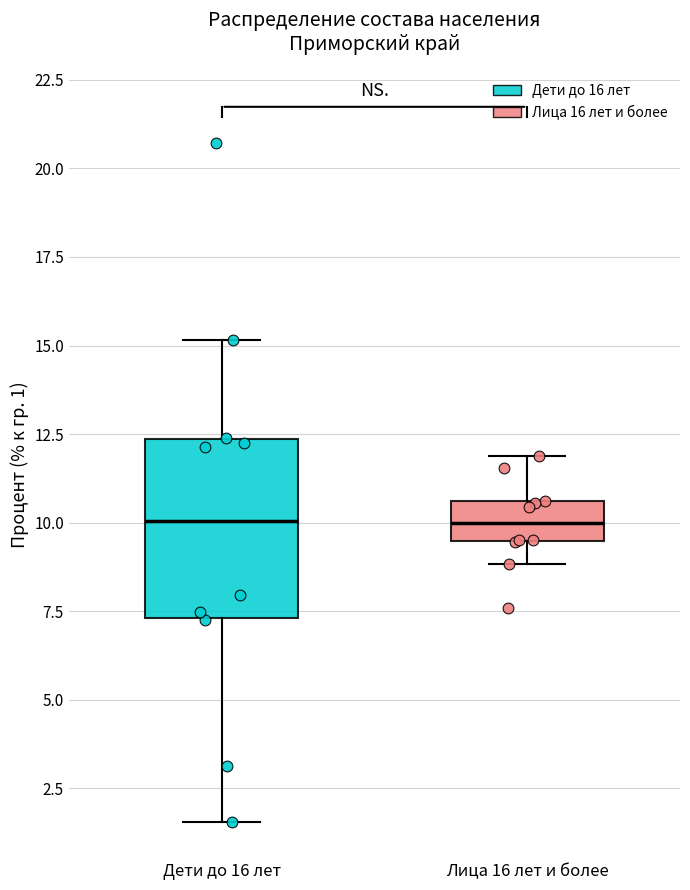

Which box is the tallest, from its lower edge to its upper edge?

Дети до 16 лет